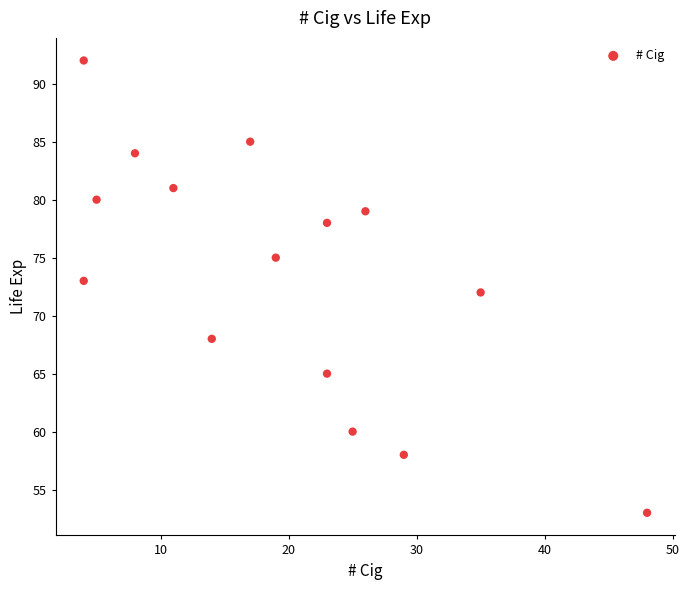

What is the range of Y values (max minus min)?

39